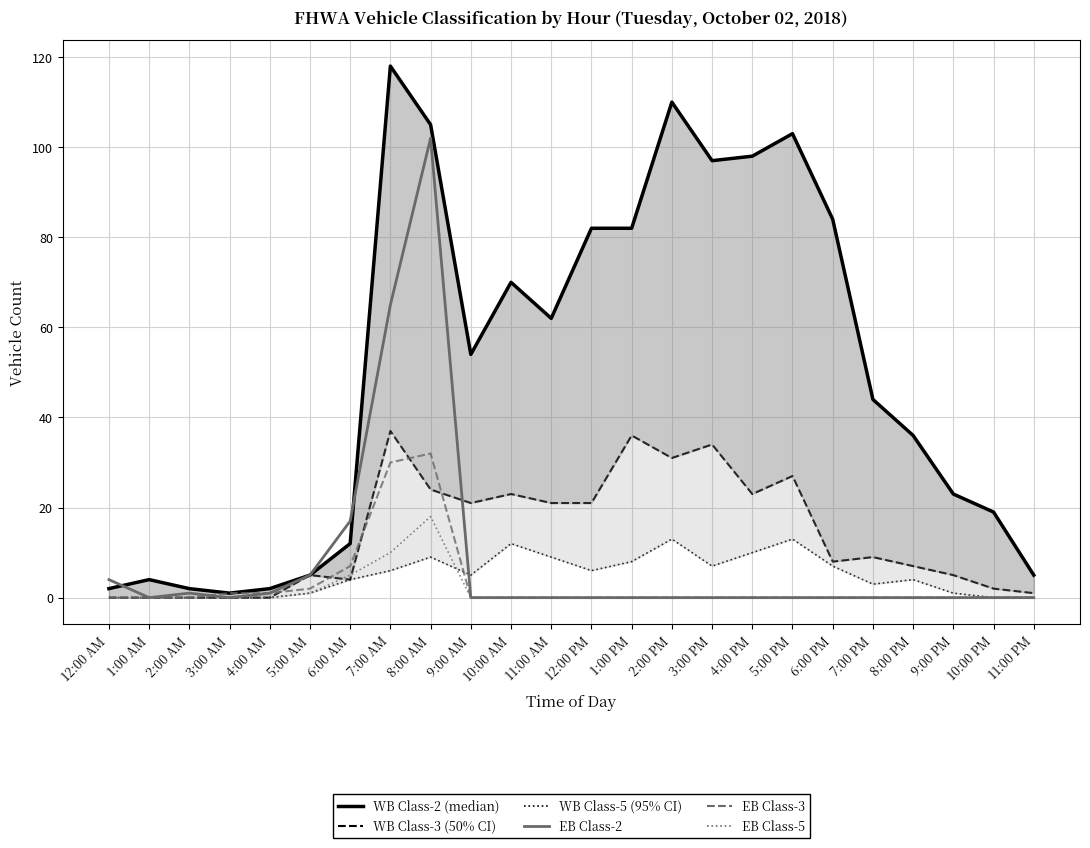

True or false: Eastbound Class-3 and Westbound Class-5 intersect in this chart.

True